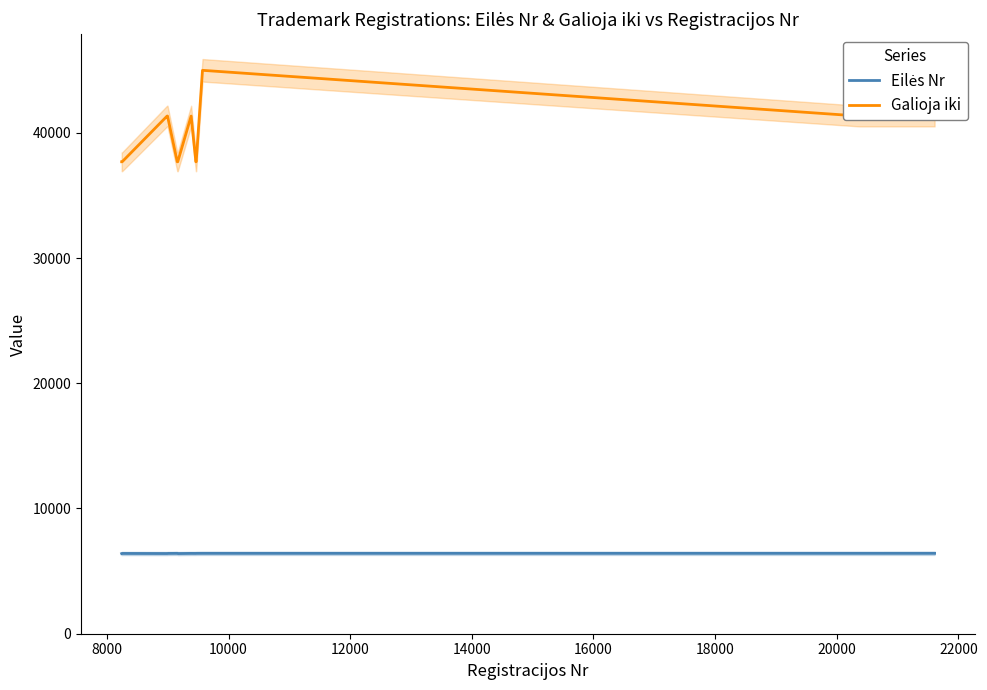

True or false: Galioja iki and Eilės Nr intersect in this chart.

False